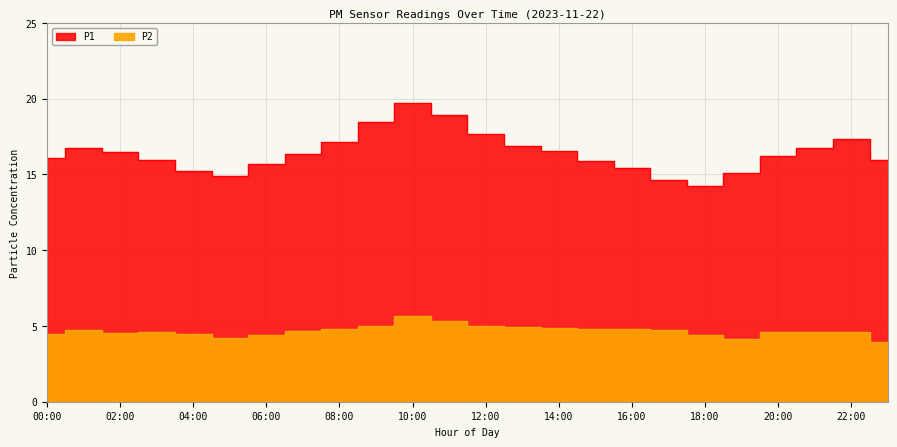

What are all the series names shown in the legend?

P1, P2